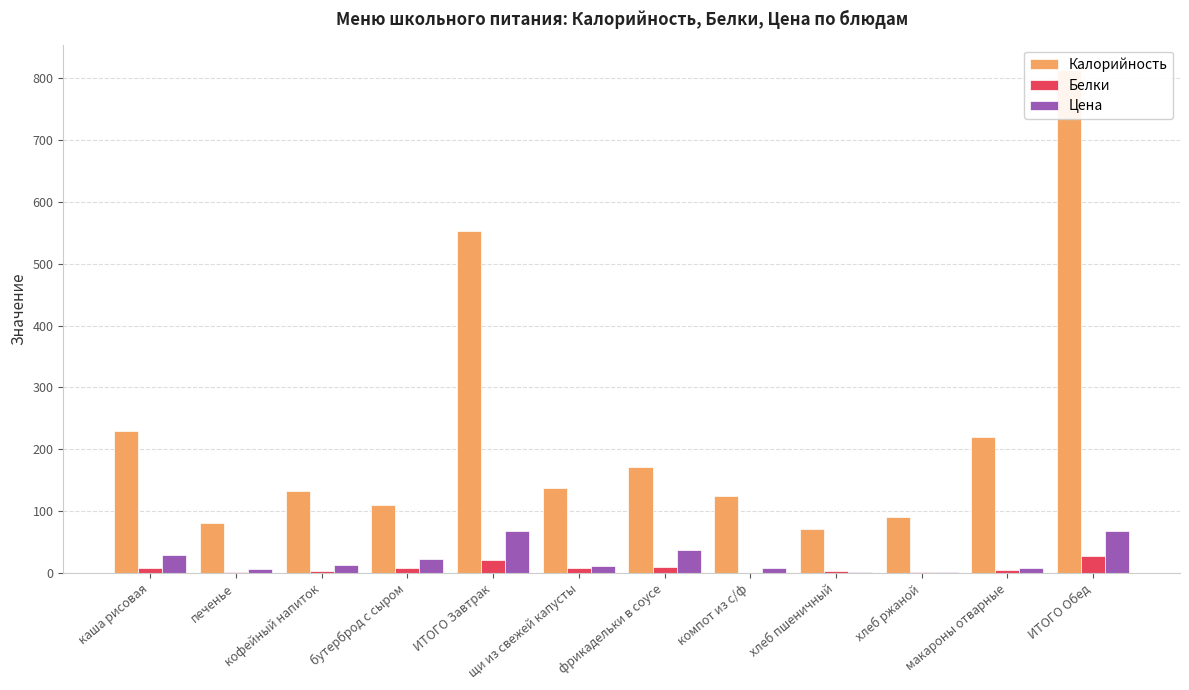

At which category does the chart reach its peak across all series?

ИТОГО Обед